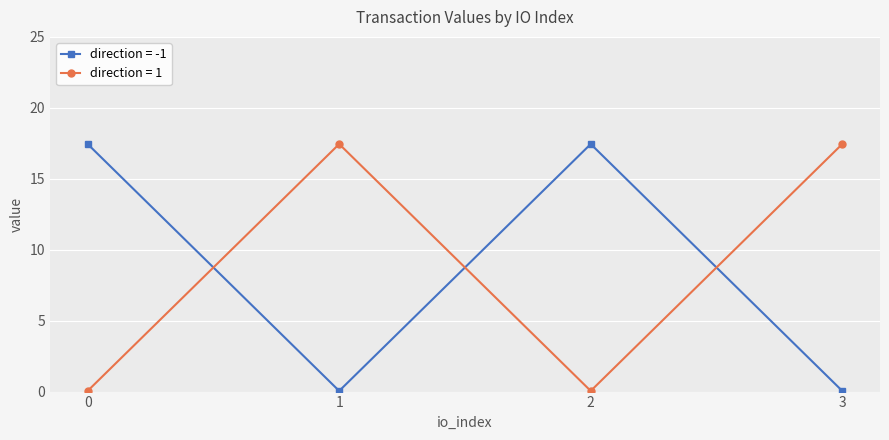

True or false: direction = 1 and direction = -1 cross at least once.

True